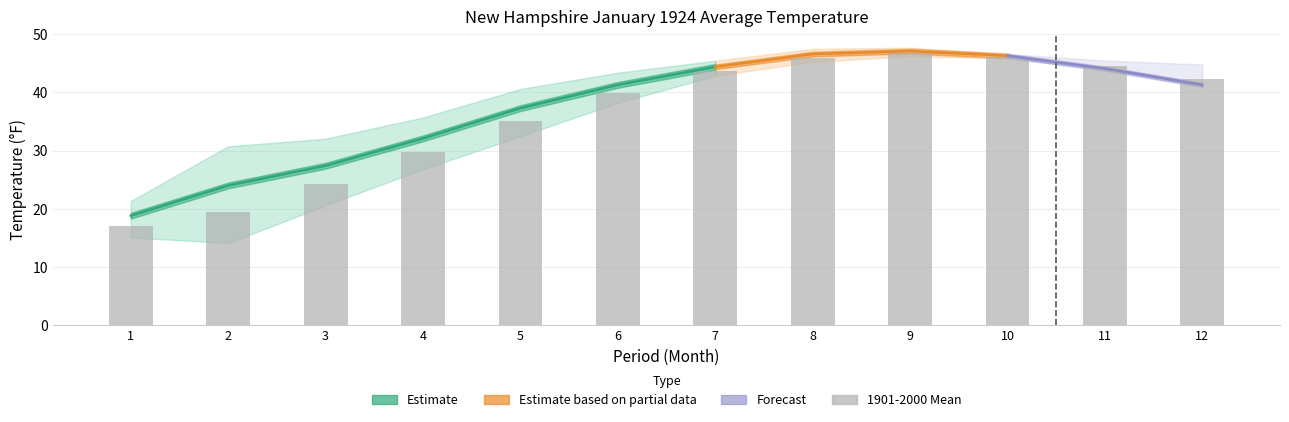

Which category has the highest value across all series?

9